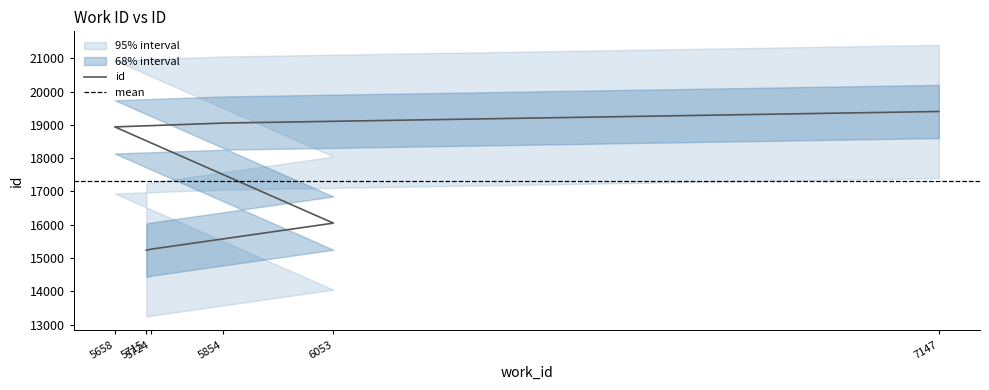

Reading right to left, extract all data points from this chart.

7147=19400	5854=19052	5658=18937	6053=16046	5724=15264	5715=15232